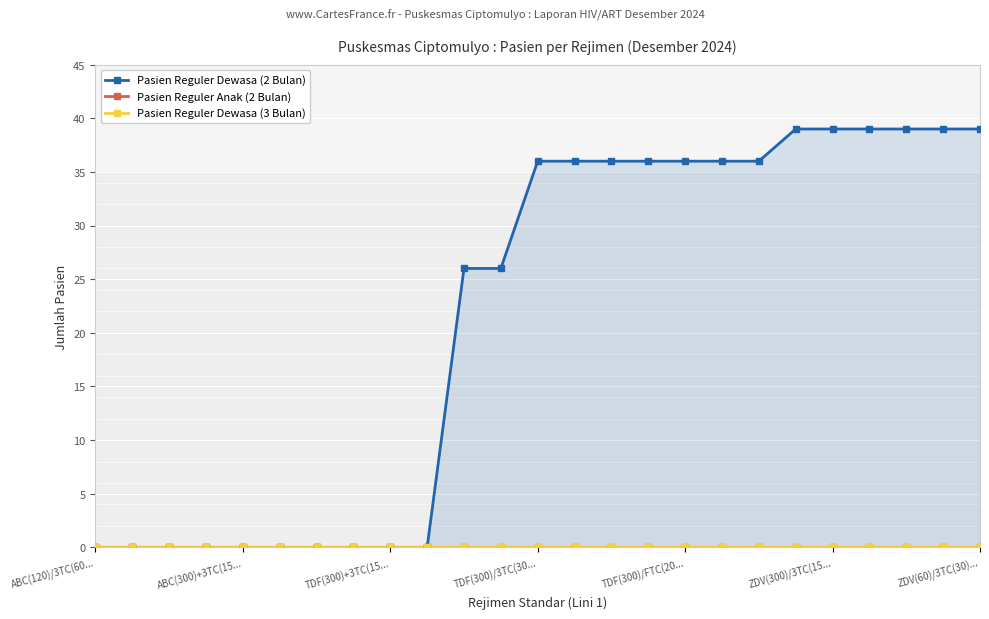

How many lines are shown in the chart?

3